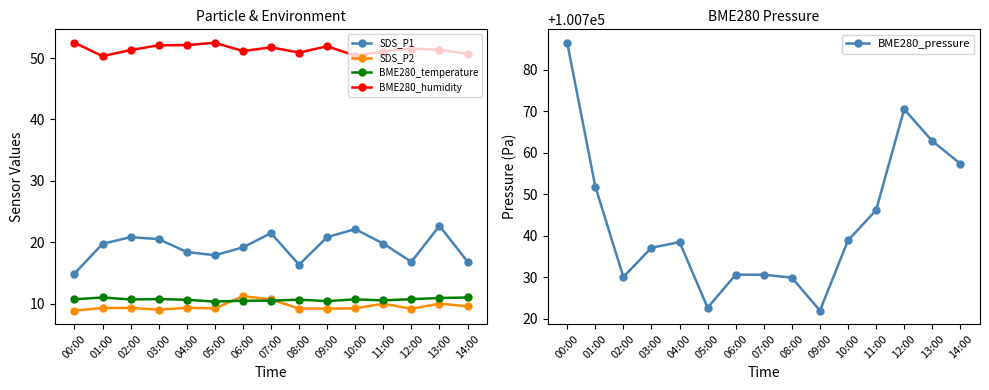

At which category does BME280_temperature reach its first local valley?

02:00